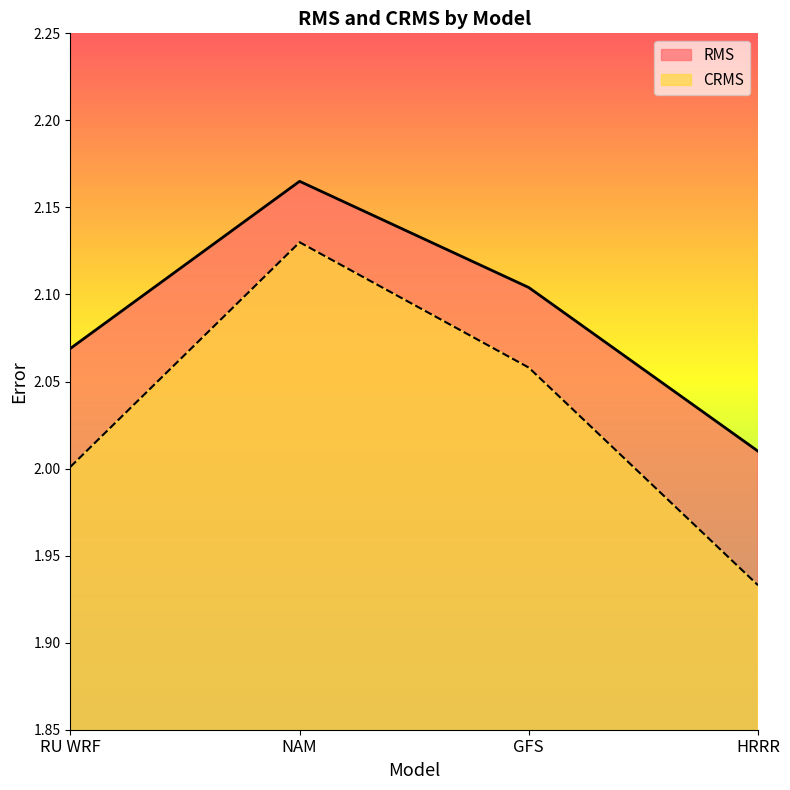

Which category has the lowest value in the CRMS series?

HRRR